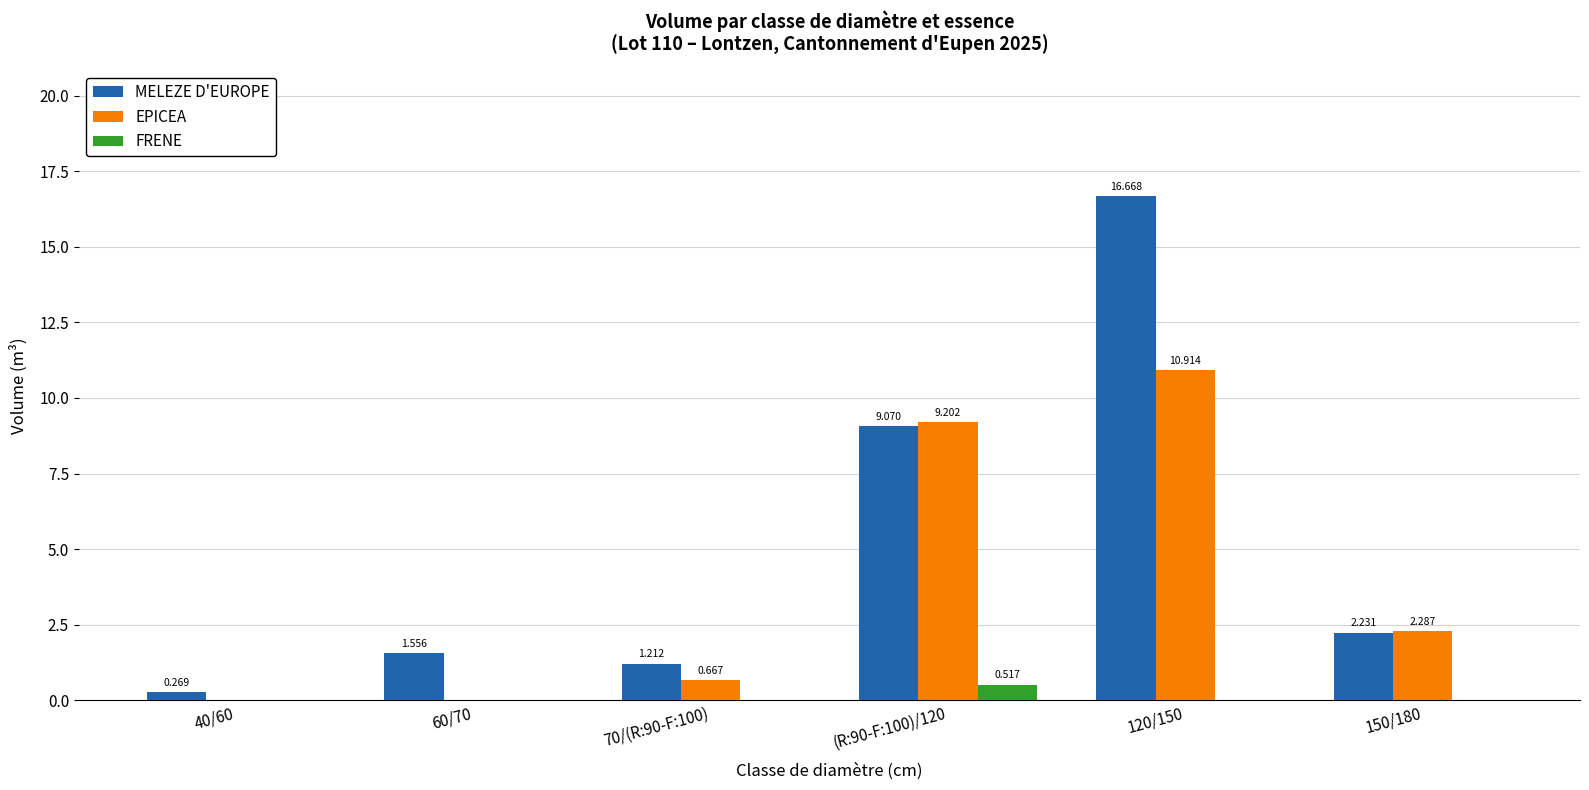

Count the FRENE values in the range 0 to 1.

6